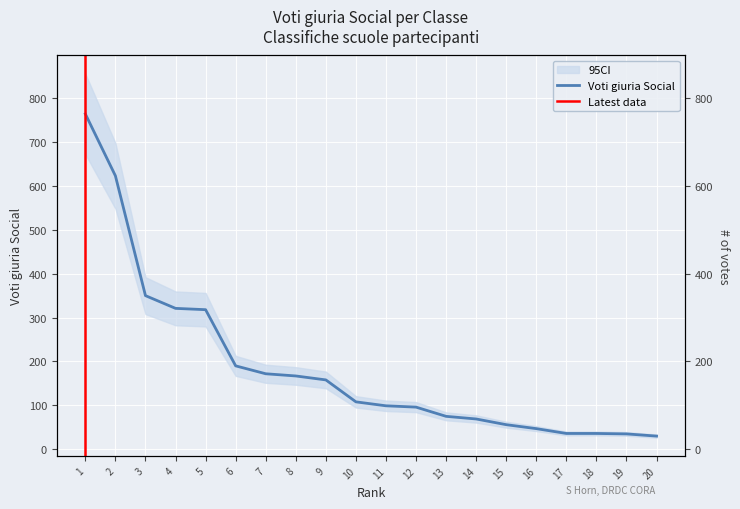

Where does the data first go above 108?

1